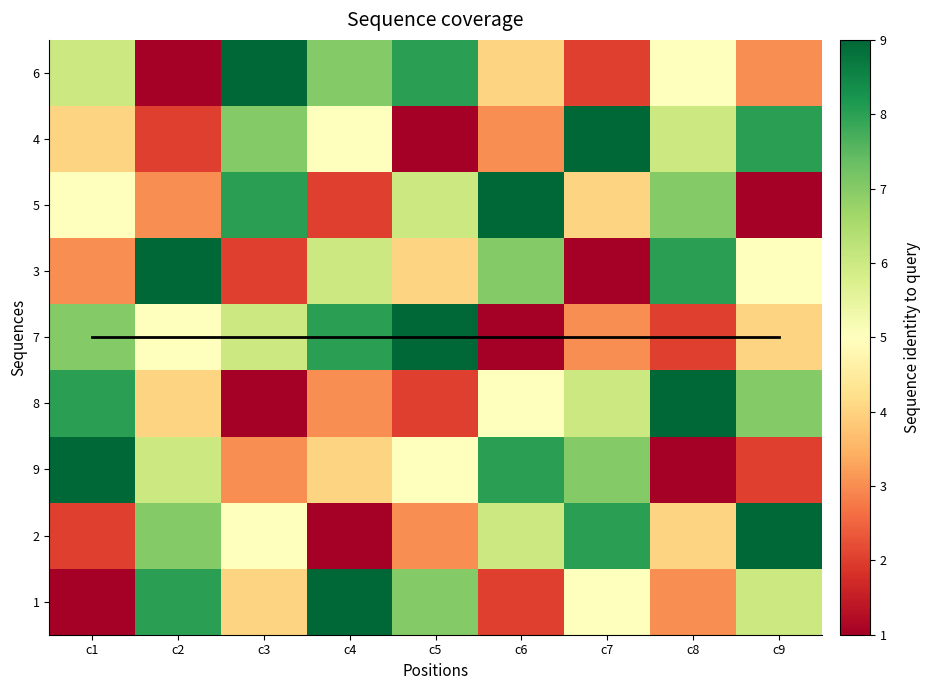

Count the number of categories in the chart.

9